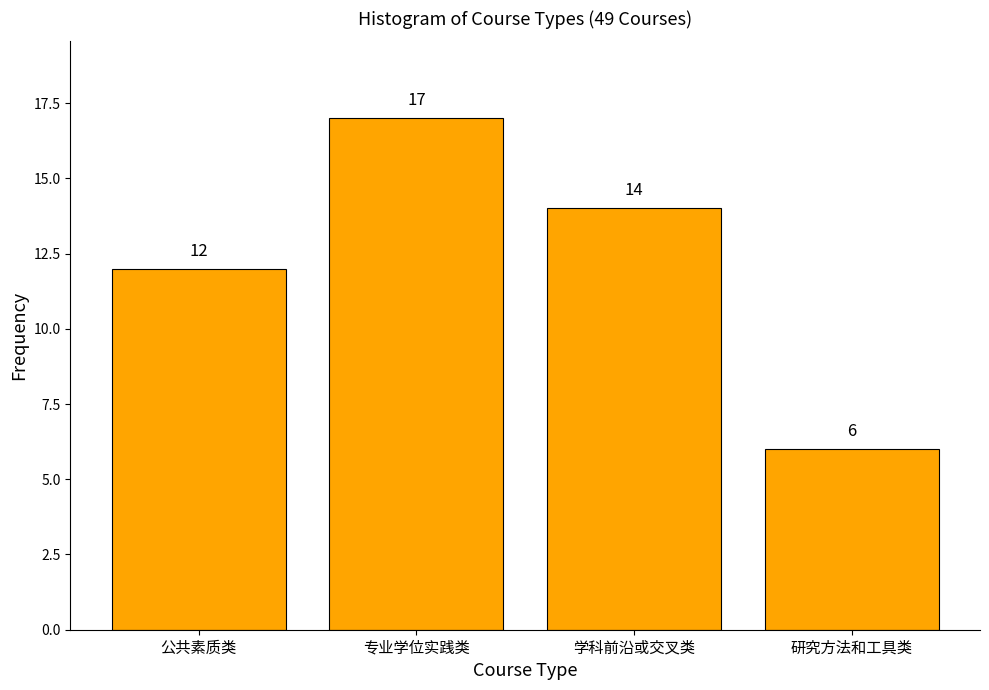

Reading left to right, transcribe all the data shown in this chart.

12	17	14	6